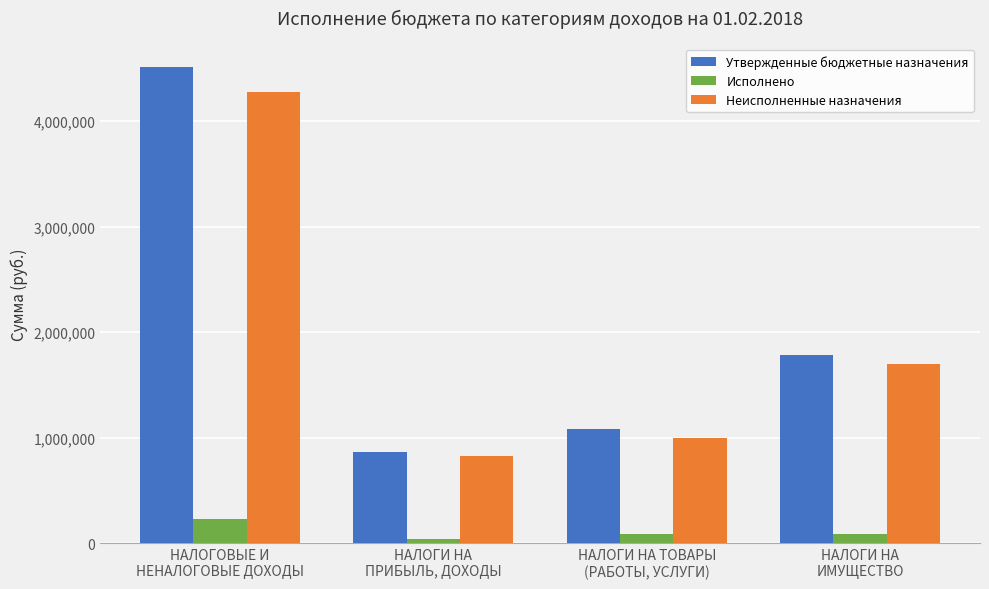

Does the chart contain any negative values?

No